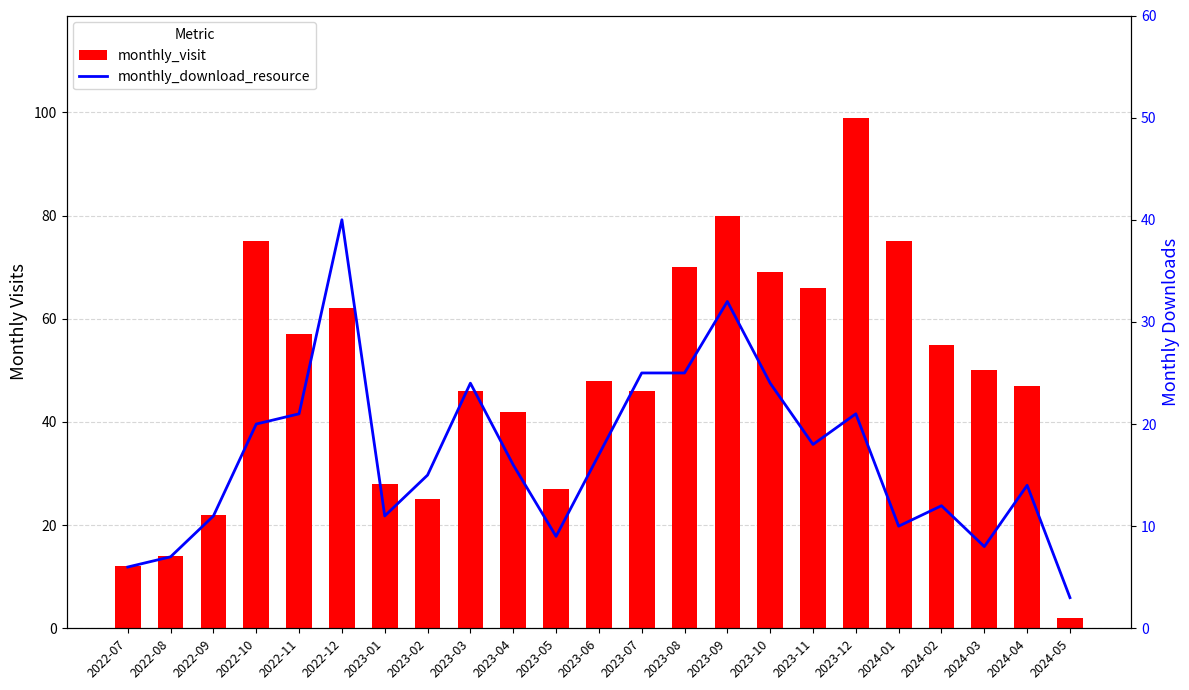

Rank the series at 2024-02 from highest to lowest value.

monthly_visit, monthly_download_resource